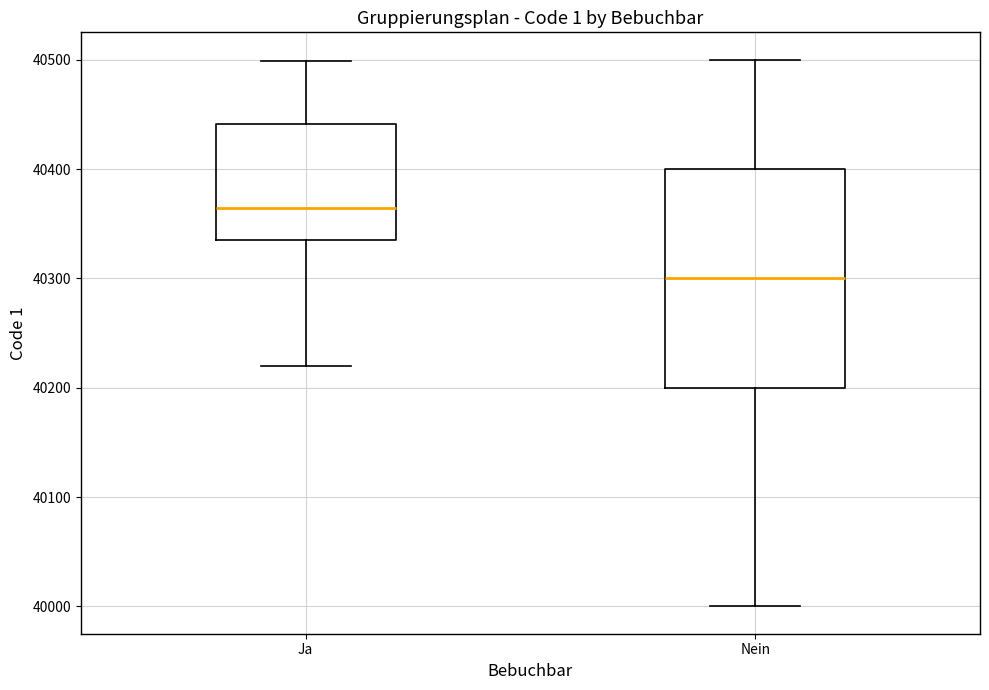

Reading left to right, transcribe this box plot: for each box, give where its median line is, the range the box spans, and where its two whiskers end, as read against the y-axis. The values are not printed on the chart, so give them approximately, as read against the axis.

Ja: median 40360, box 40330 to 40440, whiskers 40220 to 40500
Nein: median 40300, box 40200 to 40400, whiskers 40000 to 40500